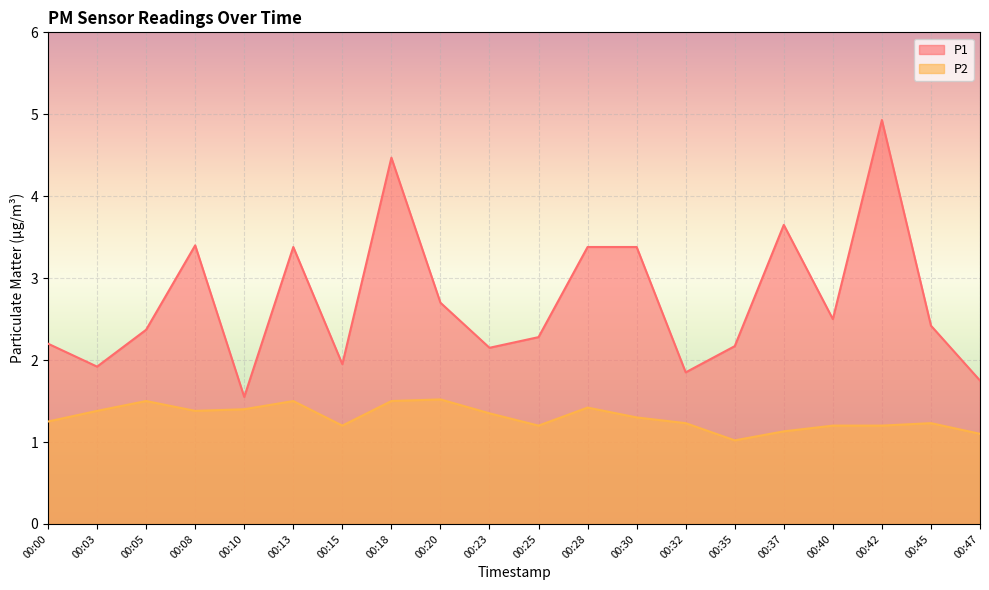

True or false: P2 has more than 2 interior local peaks.

True